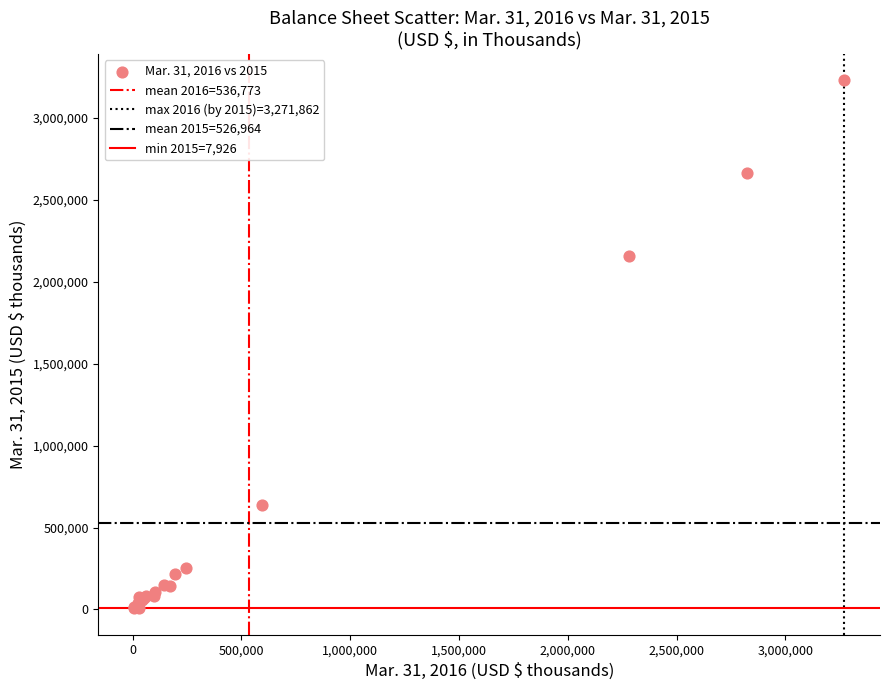

What Y value in the scatter plot is closest to 1619323?

2157101